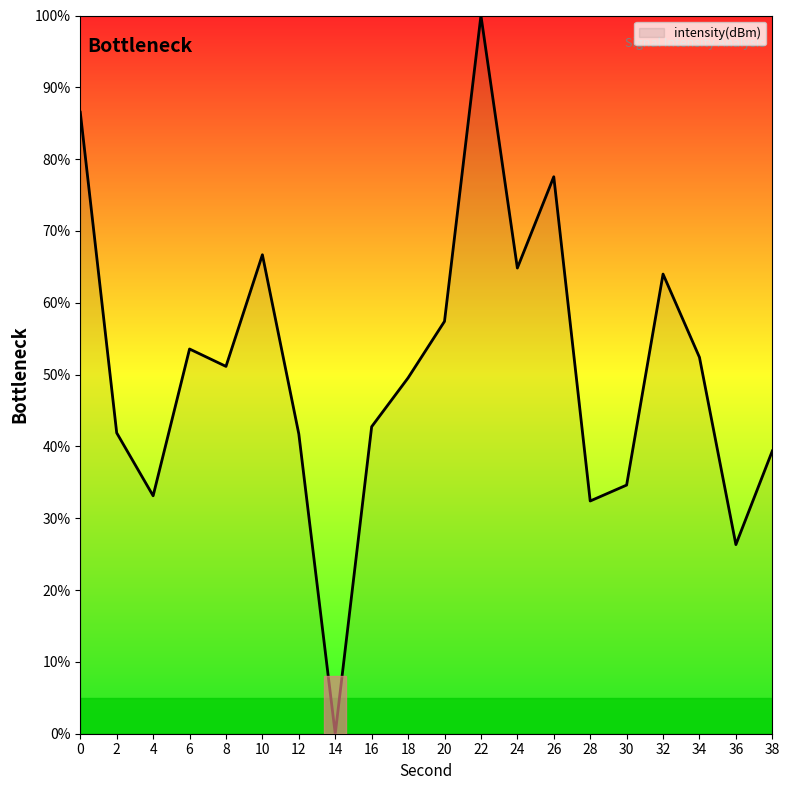

Does the chart display data point markers on the line(s)?

No